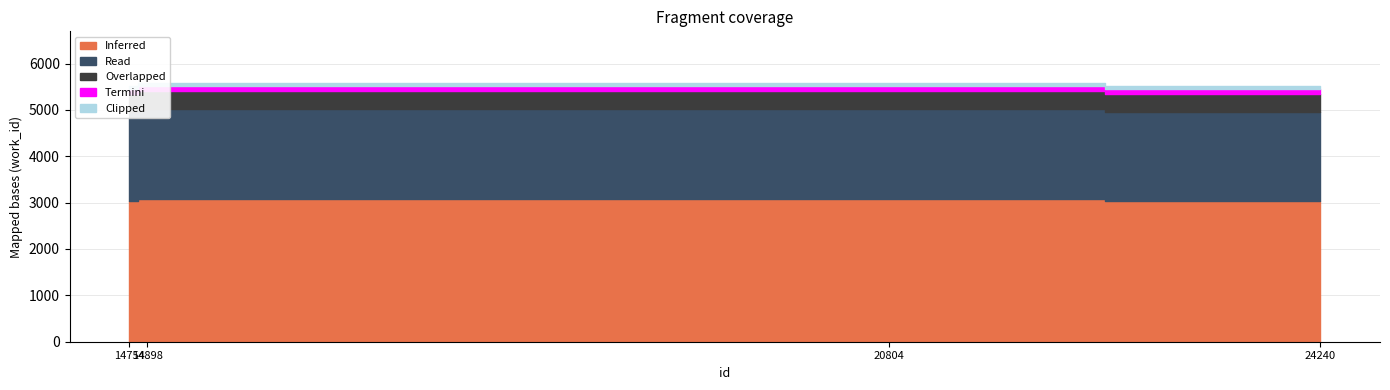

Which label corresponds to the smallest value in the chart?

14754